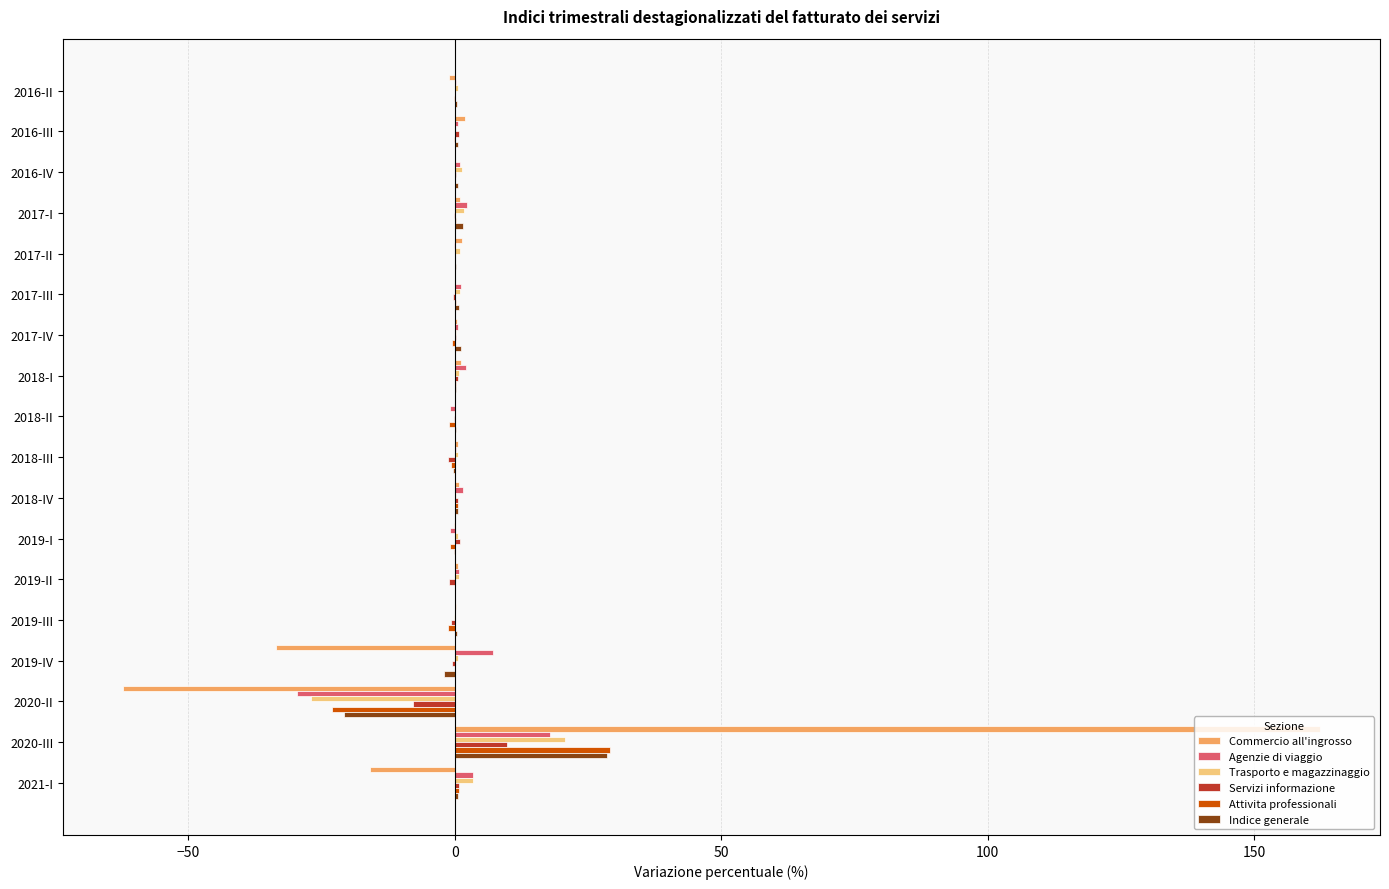

What is the highest value of the Trasporto e magazzinaggio series?

20.6